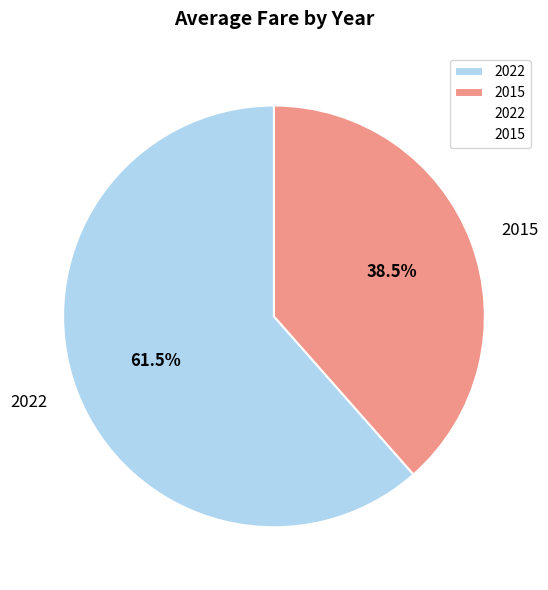

To the nearest percent, what is the average slice percentage?

50%